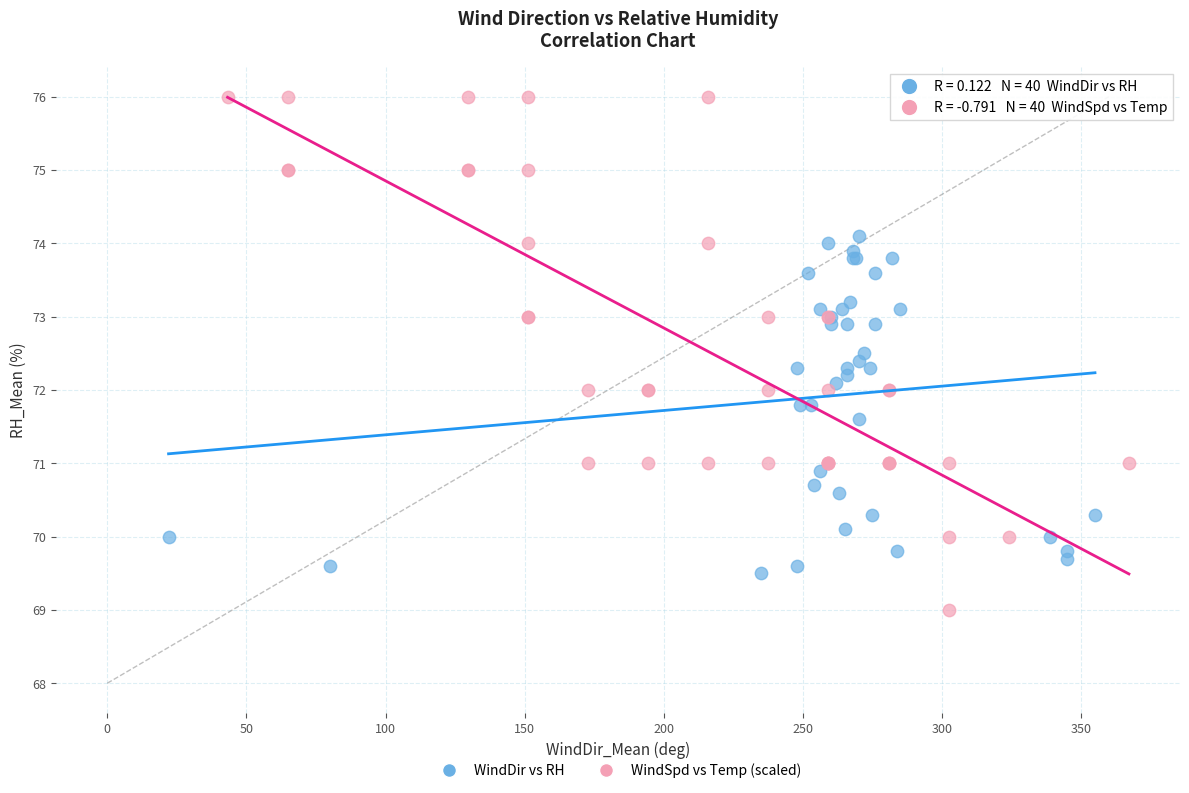

Which series contains the highest Y value?

WindSpd vs Temp (scaled)